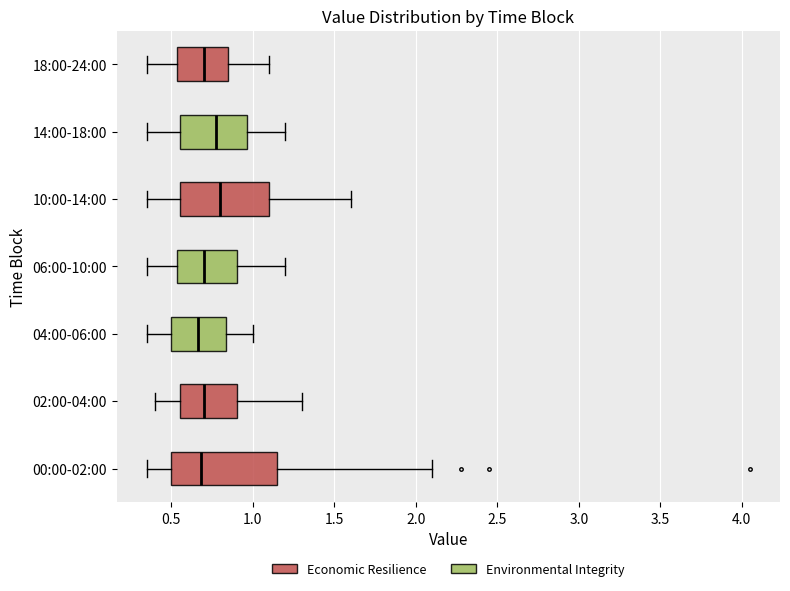

Reading bottom to top, read every box against the x-axis: the position of its median line, the range the box covers, and the ends of its whiskers. The values are not printed on the chart, so give them approximately, as read against the axis.

00:00-02:00: median 0.70, box 0.50 to 1.15, whiskers 0.35 to 2.10
02:00-04:00: median 0.70, box 0.55 to 0.90, whiskers 0.40 to 1.30
04:00-06:00: median 0.65, box 0.50 to 0.85, whiskers 0.35 to 1.00
06:00-10:00: median 0.70, box 0.55 to 0.90, whiskers 0.35 to 1.20
10:00-14:00: median 0.80, box 0.55 to 1.10, whiskers 0.35 to 1.60
14:00-18:00: median 0.80, box 0.55 to 0.95, whiskers 0.35 to 1.20
18:00-24:00: median 0.70, box 0.55 to 0.85, whiskers 0.35 to 1.10